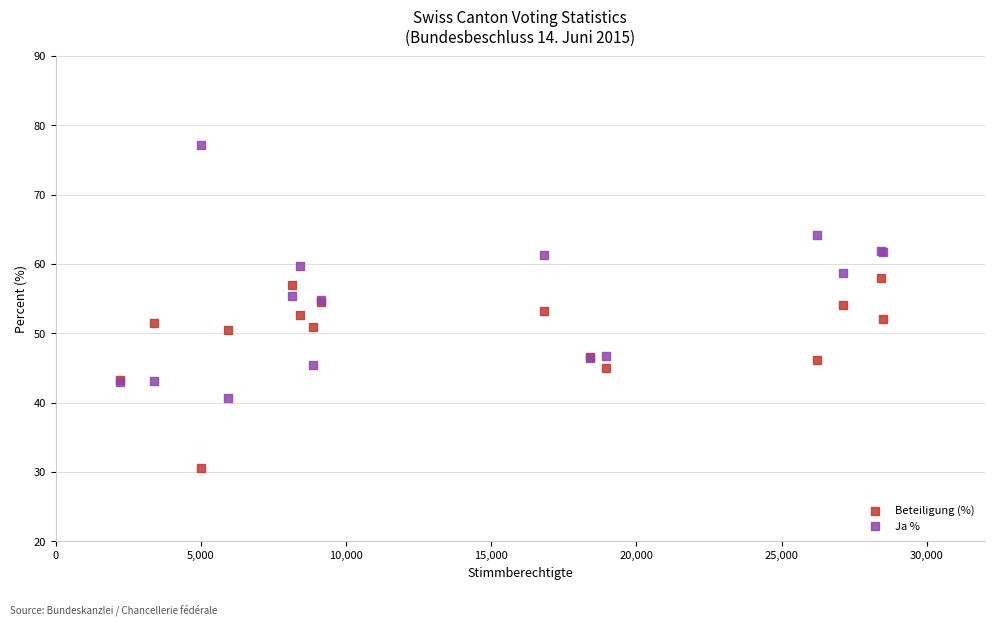

What is the X range (max minus min) for the scatter plot?

26272.0